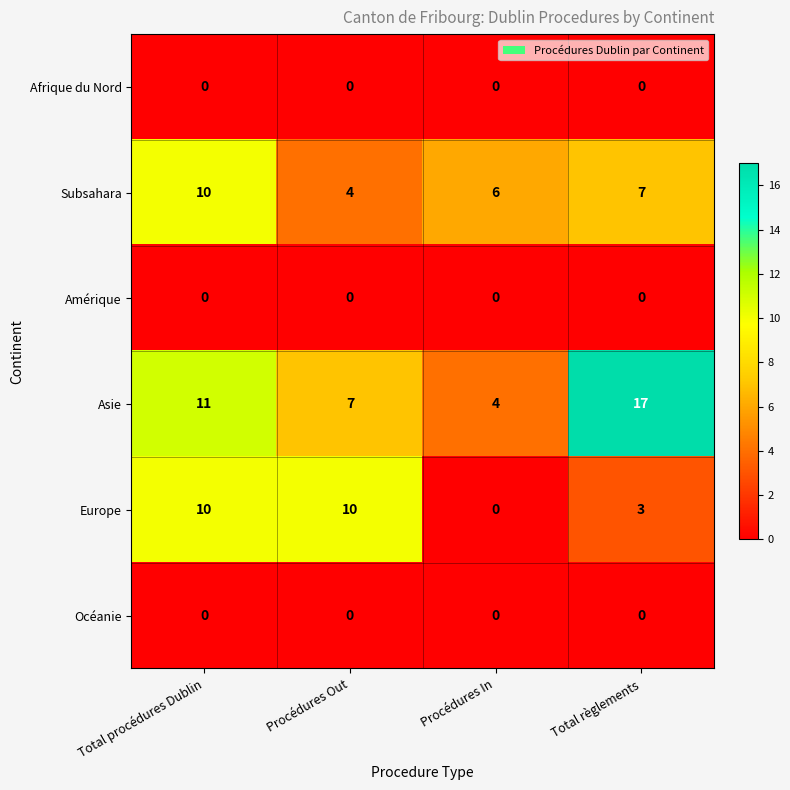

Which label corresponds to the largest value in the chart?

Total règlements